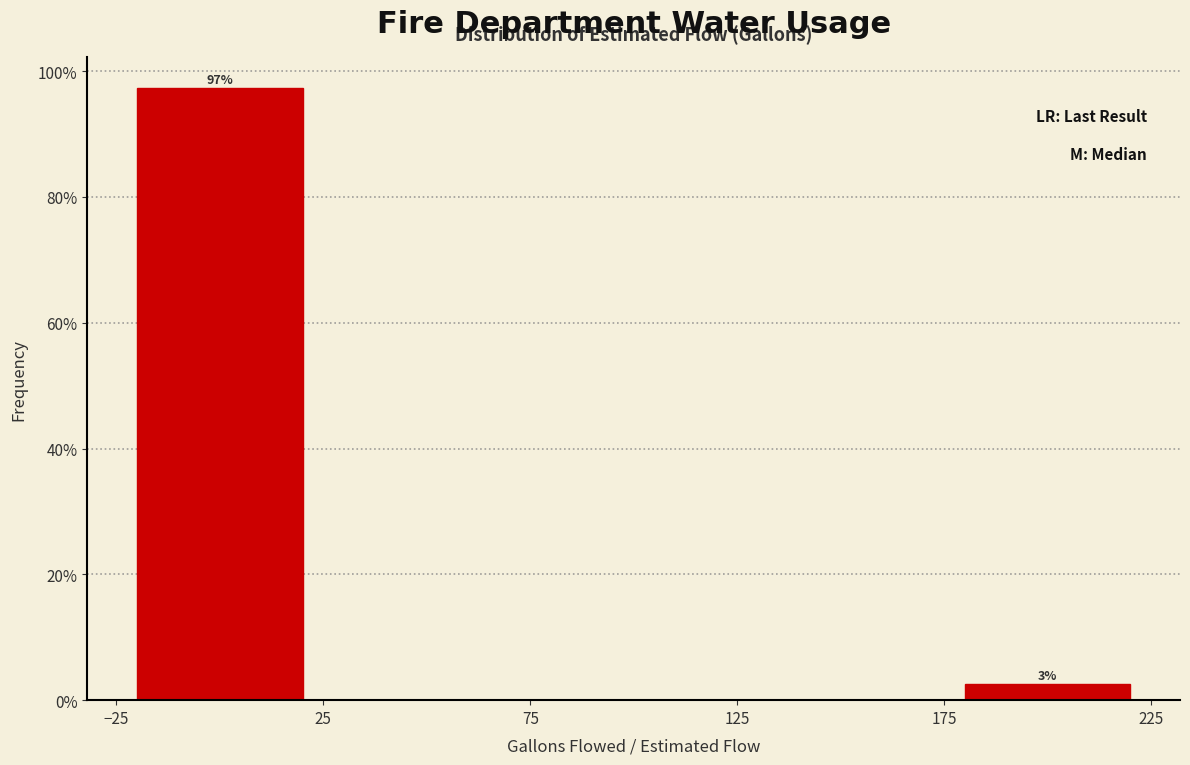

Over which range of the x-axis is the bar tallest?

-25 to 25